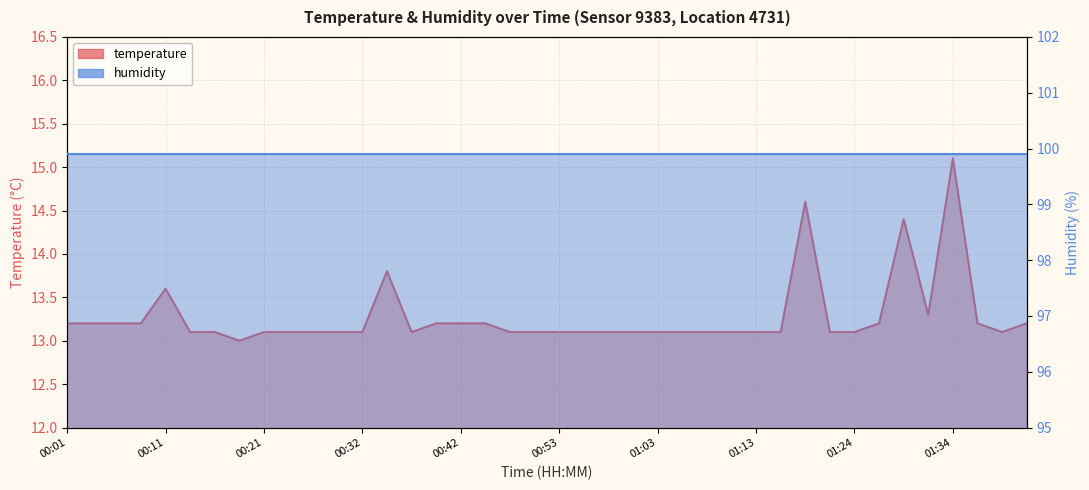

What is the difference between the maximum and minimum values?

2.1